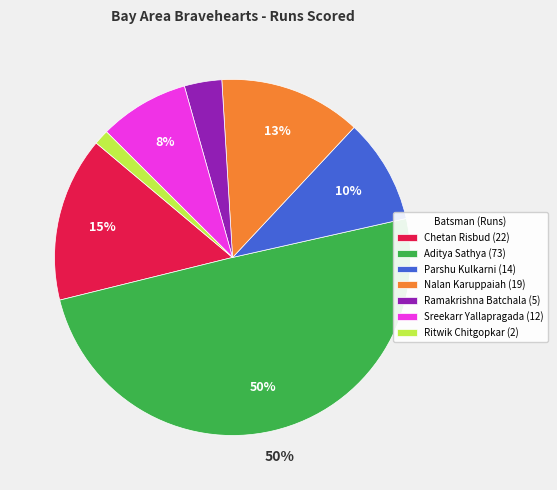

The Sreekarr Yallapragada (12) slice represents 8% of the pie. True or false?

True